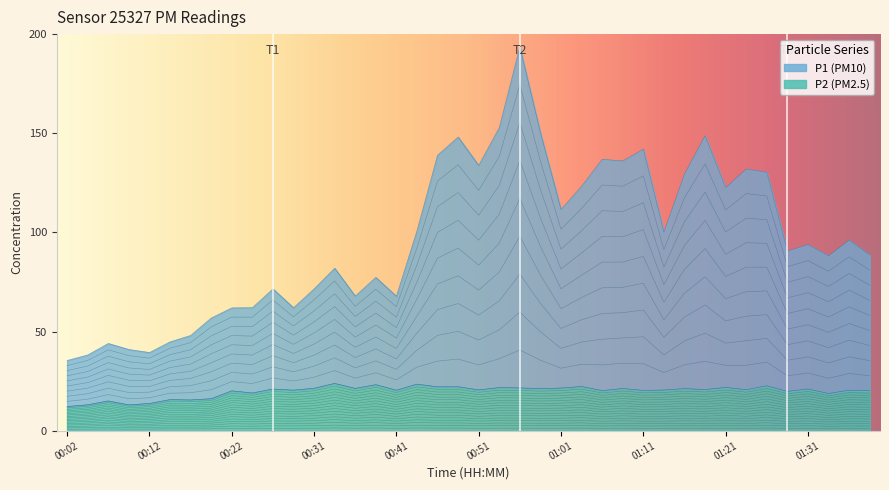

At which category is the sum across all series the highest?

00:56